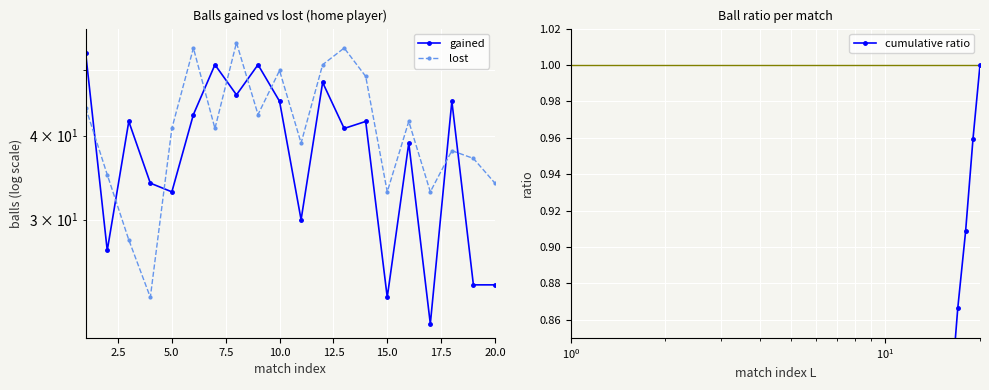

What is the difference between the maximum and second lowest values in the cumulative ratio series?

0.9